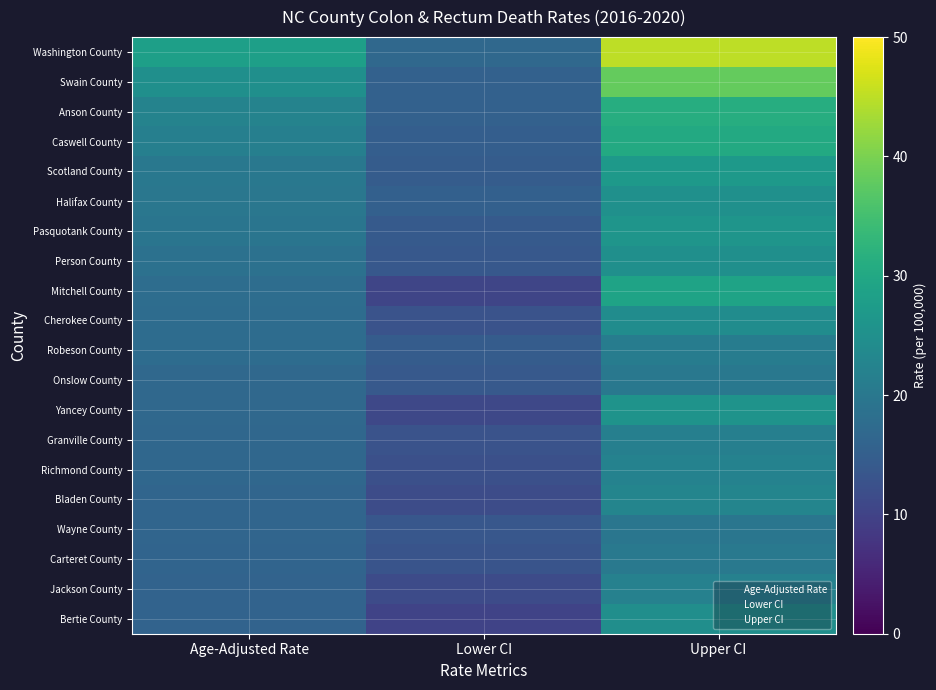

At how many categories does at least one series exceed 18?

2